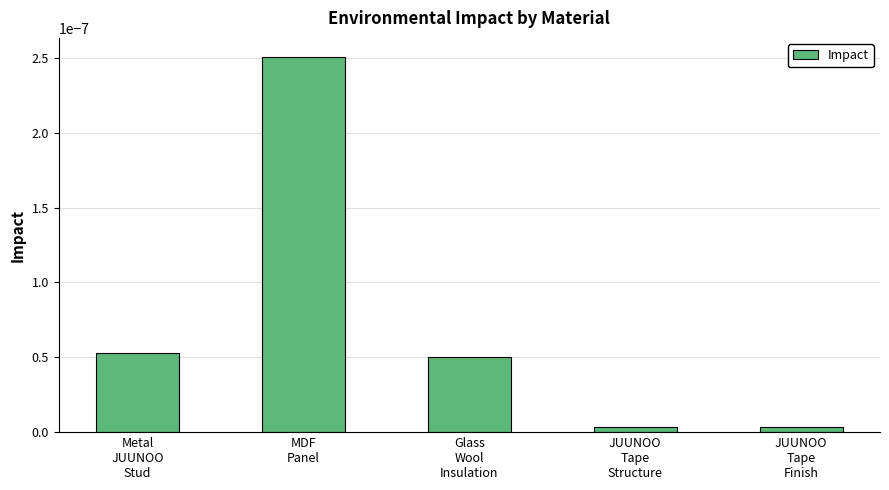

Does the chart contain any negative values?

No